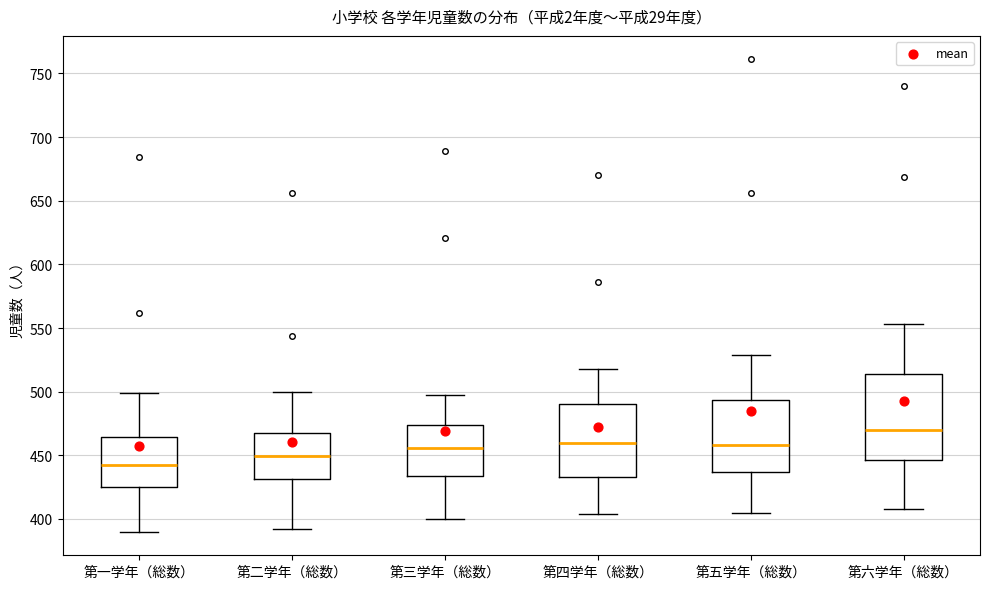

Reading left to right, read every box against the y-axis: the position of its median line, the range the box covers, and the ends of its whiskers. The values are not printed on the chart, so give them approximately, as read against the axis.

第一学年（総数）: median 445, box 425 to 465, whiskers 390 to 500
第二学年（総数）: median 450, box 430 to 470, whiskers 390 to 500
第三学年（総数）: median 455, box 435 to 475, whiskers 400 to 495
第四学年（総数）: median 460, box 435 to 490, whiskers 405 to 520
第五学年（総数）: median 460, box 435 to 495, whiskers 405 to 530
第六学年（総数）: median 470, box 445 to 515, whiskers 410 to 555